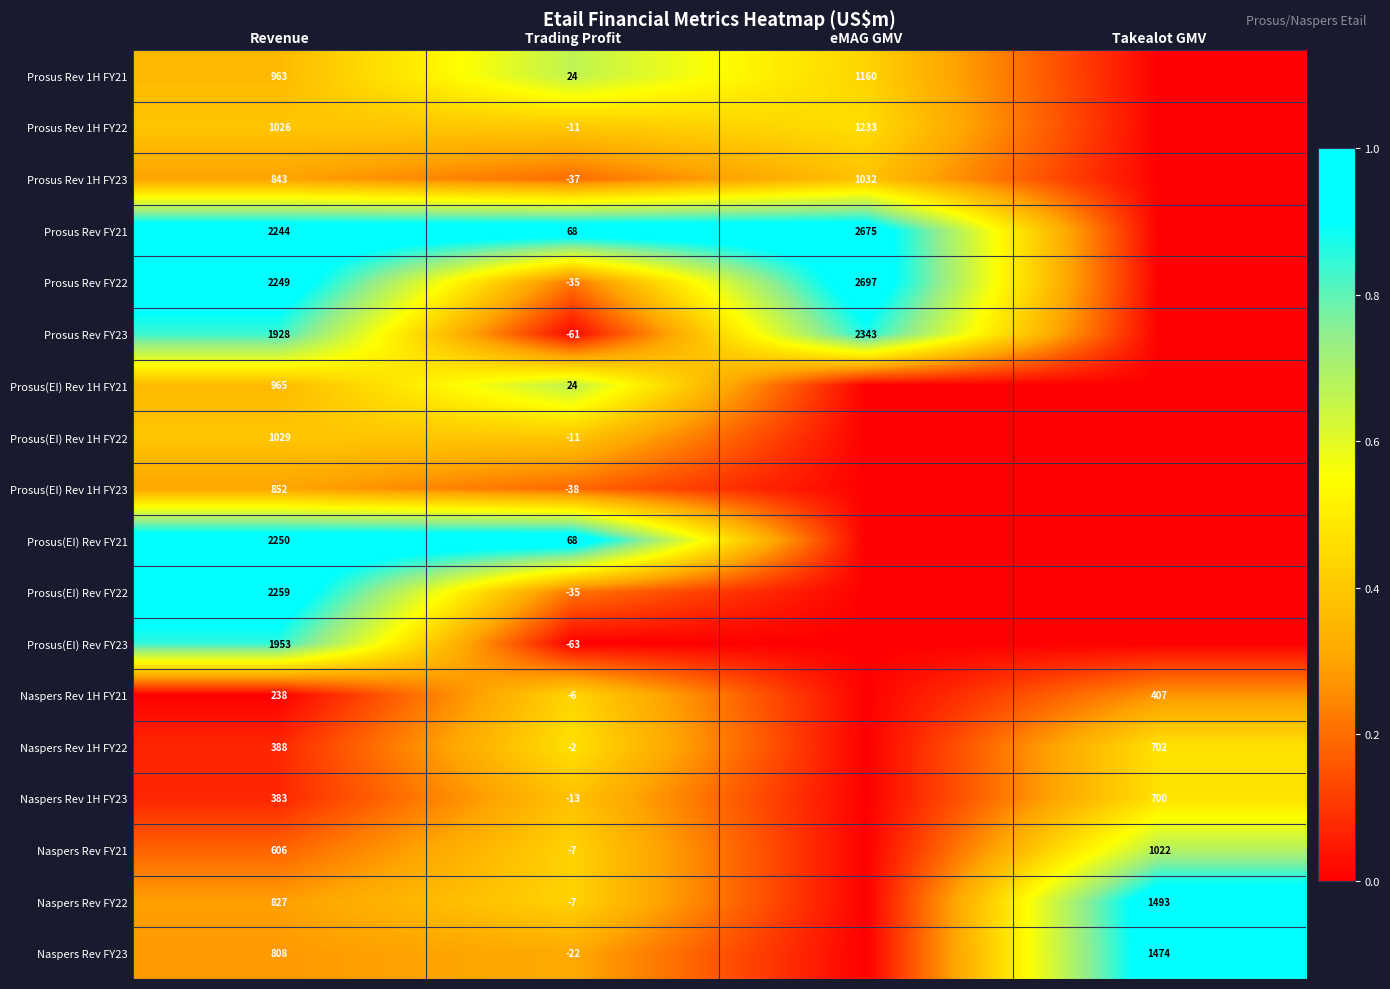

True or false: Prosus Rev 1H FY21 has a value of 24 at Trading Profit.

True